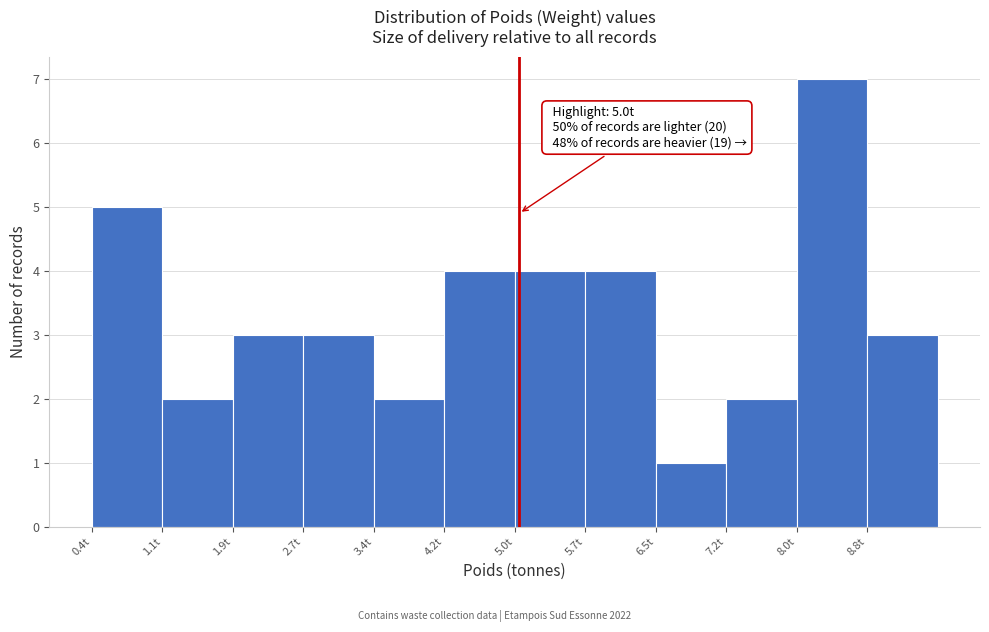

Which range on the x-axis has the tallest bar?

8.0 to 8.8